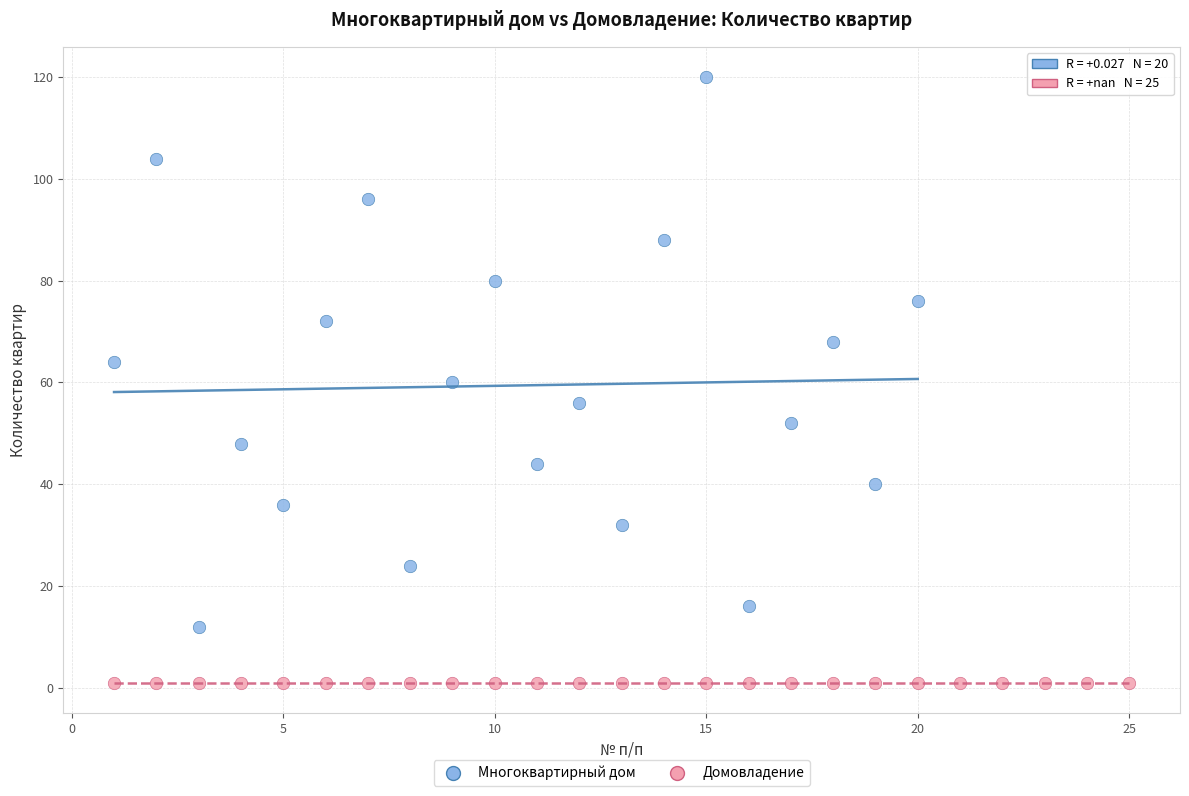

Which series contains the highest Y value?

Многоквартирный дом